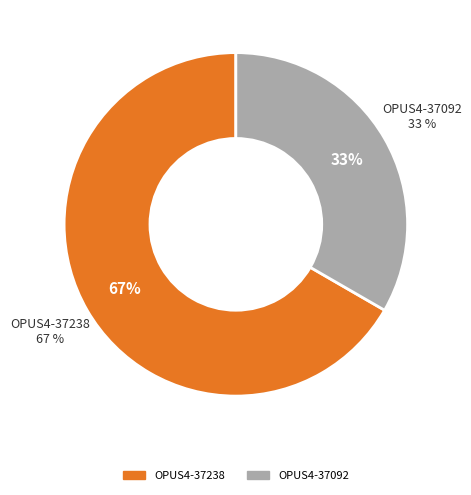

Do OPUS4-37092 and OPUS4-37238 together represent more than half of the pie?

Yes